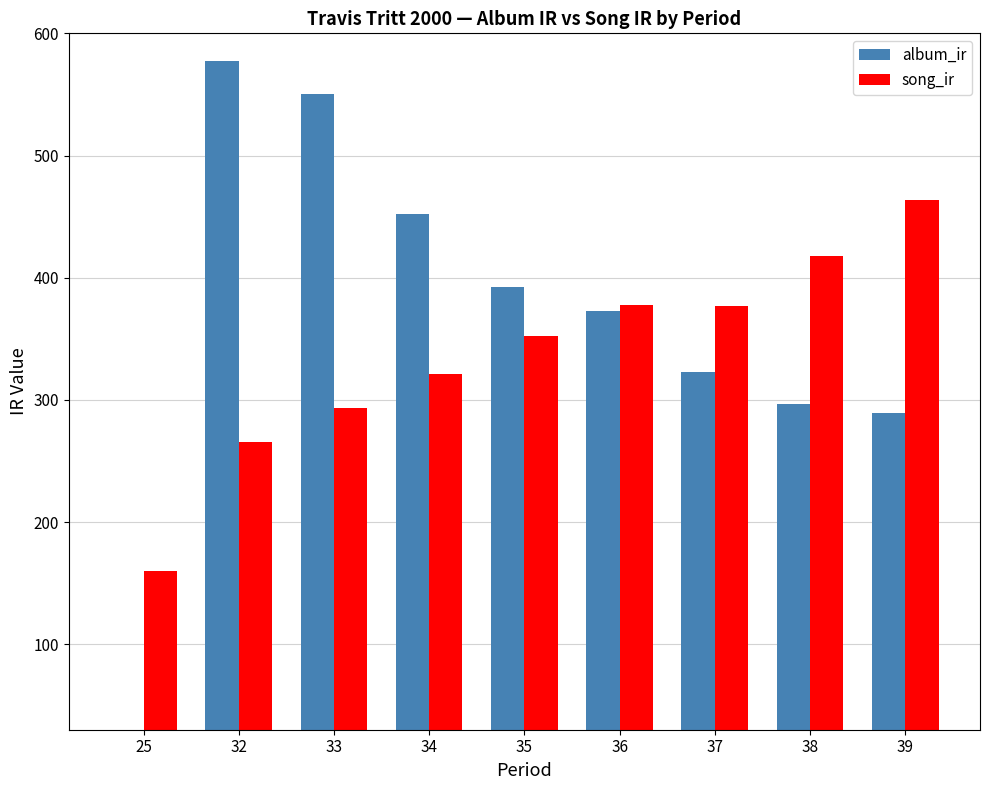

Which series has the largest total across all categories?

album_ir